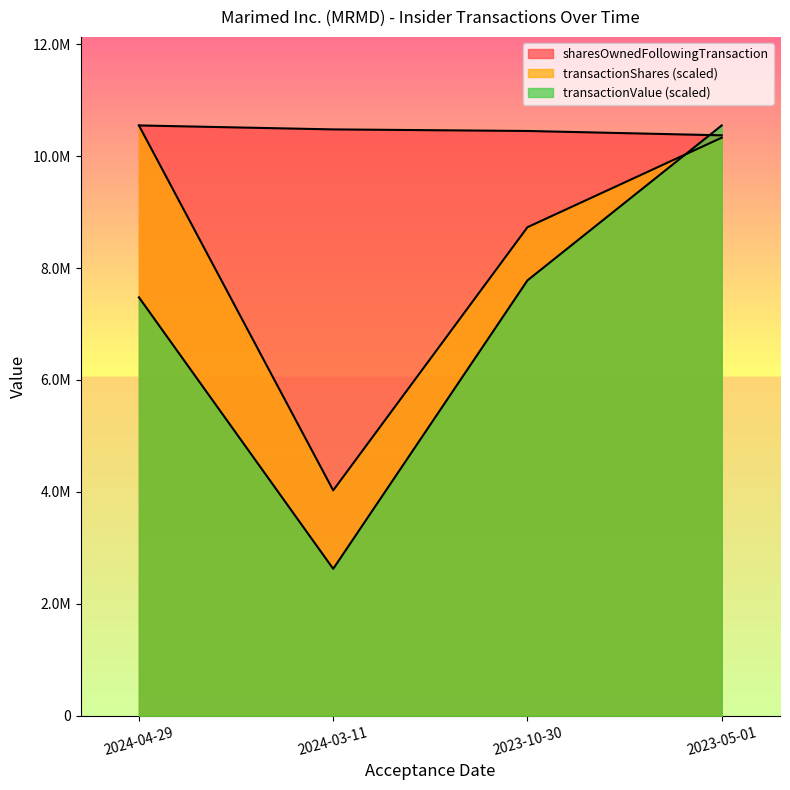

At 2024-04-29, list the series in order from largest to smallest.

transactionShares, sharesOwnedFollowingTransaction, transactionValue